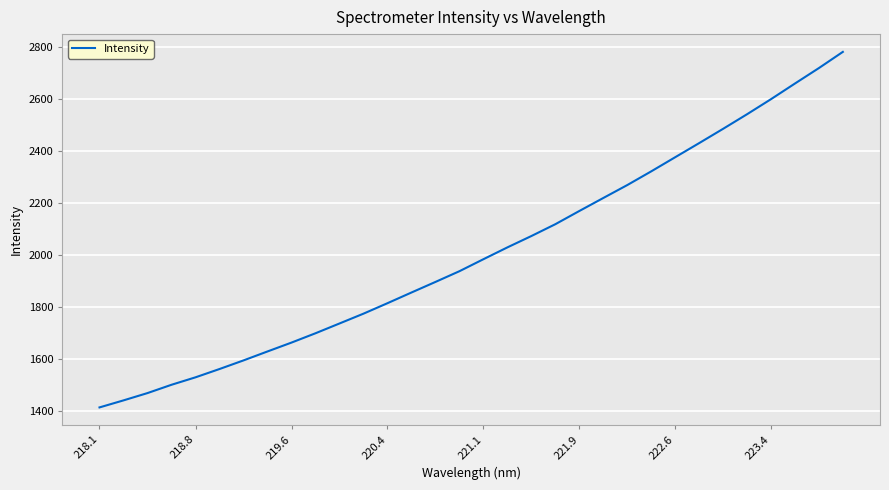

Is this an area chart (filled region under the line)?

No